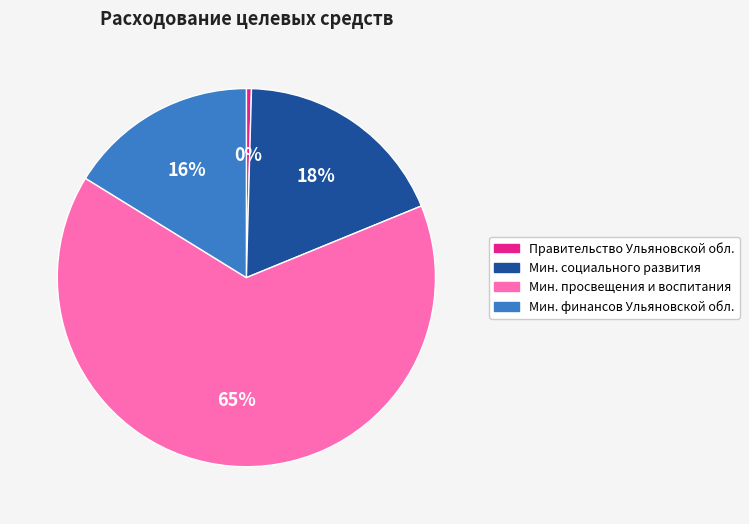

Is there a majority slice in this chart?

Yes